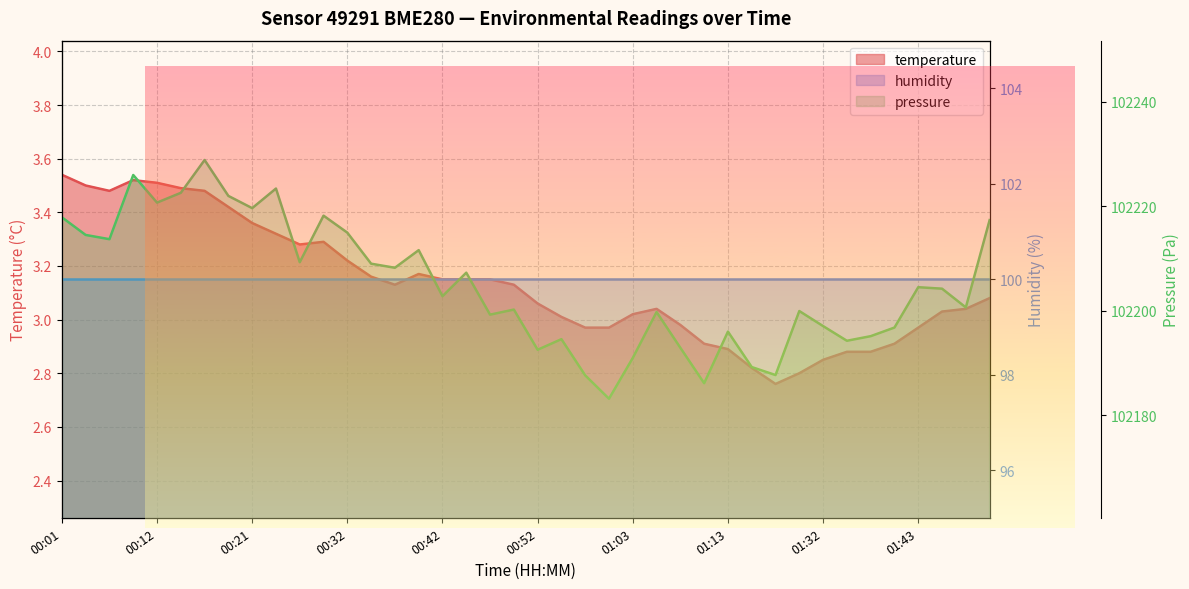

True or false: the data shows 5.5 at 00:26.

False